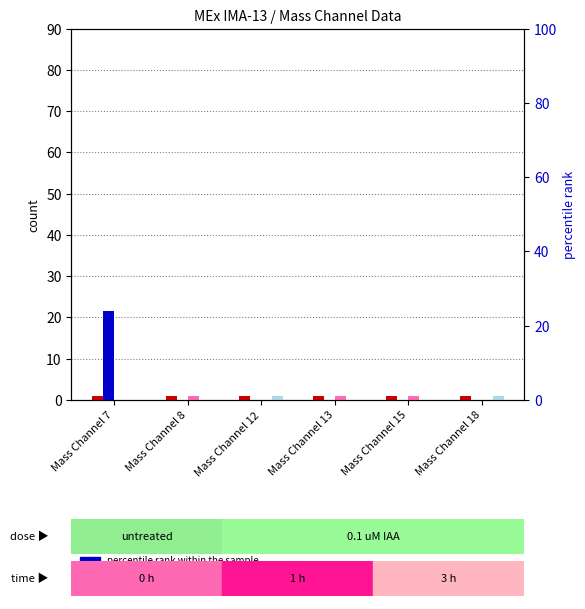

Rank the categories by percentile rank within the sample value from highest to lowest.

Mass Channel 7, Mass Channel 8, Mass Channel 12, Mass Channel 13, Mass Channel 15, Mass Channel 18